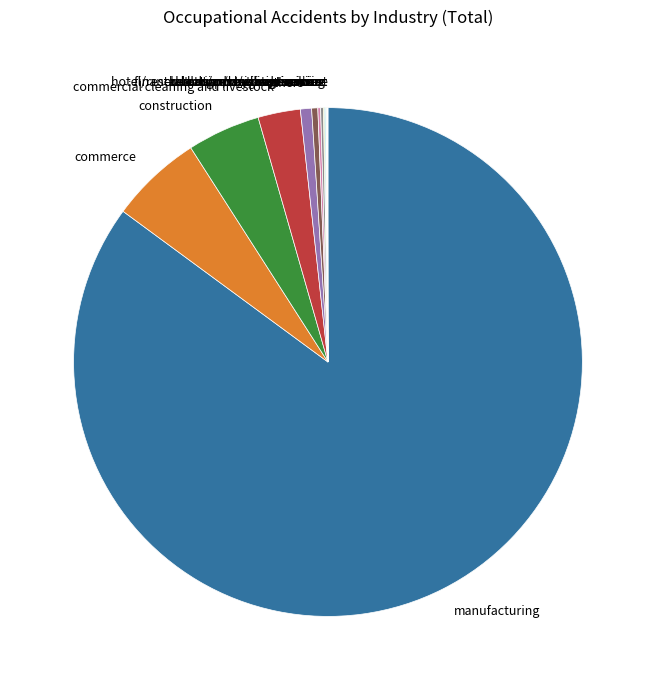

Is it true that construction is 15% of the pie?

False